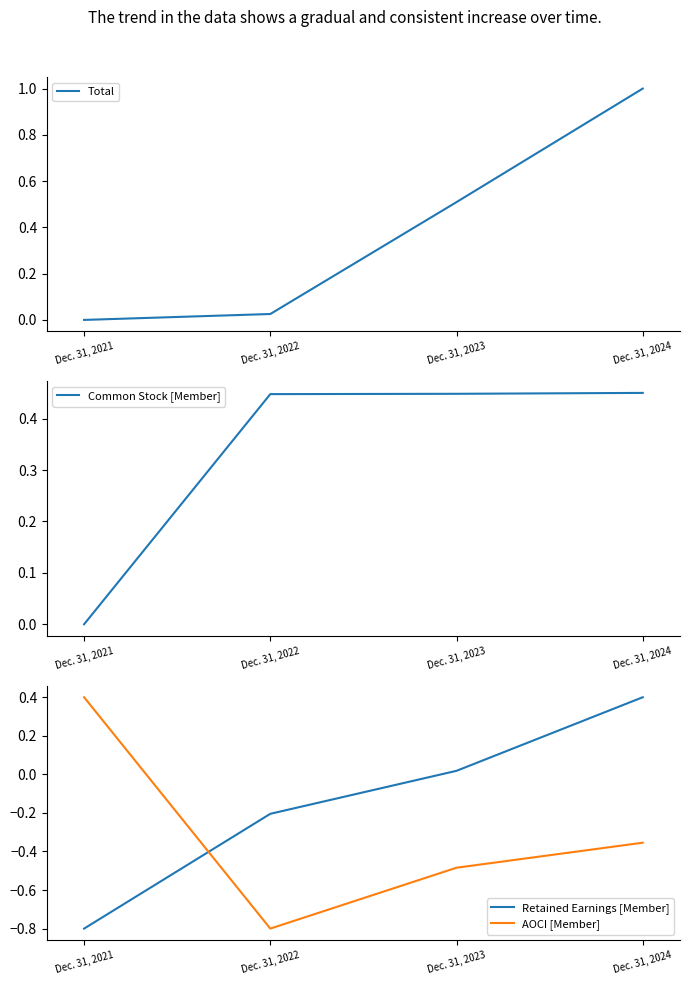

Rank the categories by Total value from highest to lowest.

Dec. 31, 2024, Dec. 31, 2023, Dec. 31, 2022, Dec. 31, 2021